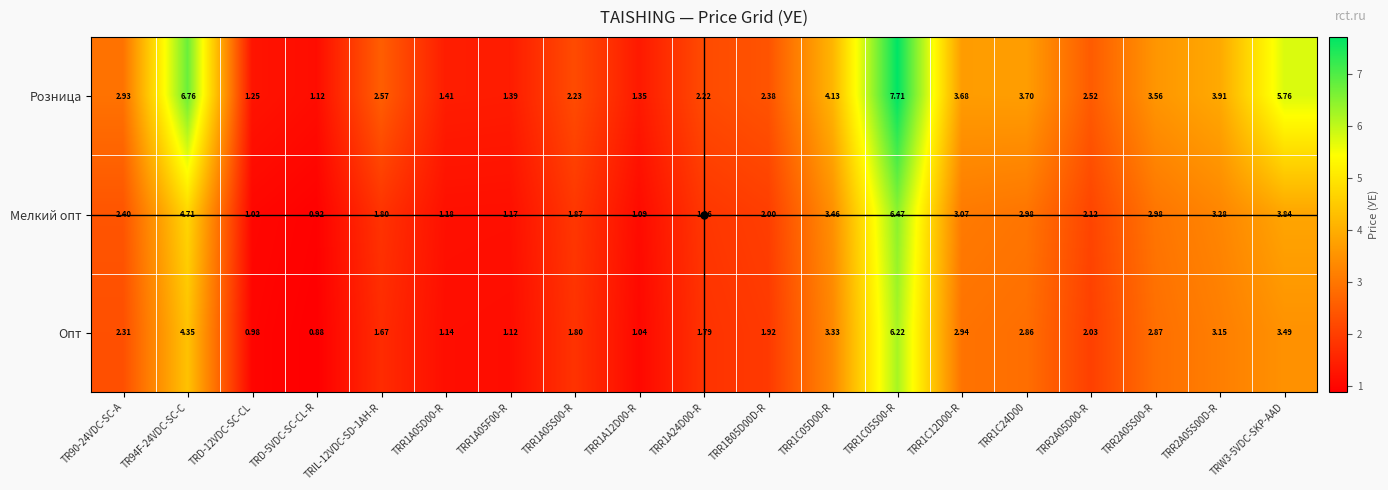

Which series has the largest total across all categories?

Розница